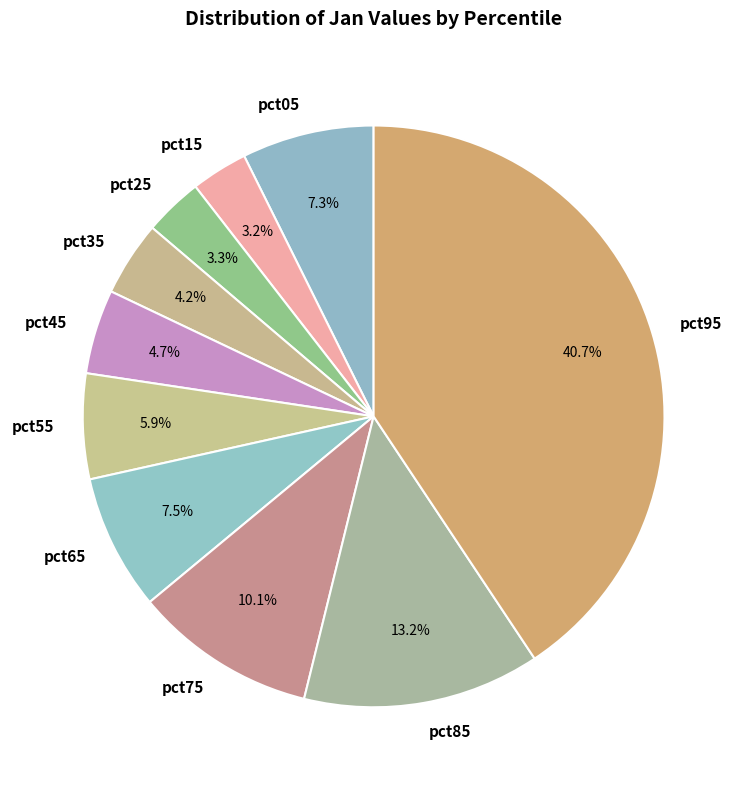

To the nearest percent, what is the average slice percentage?

10%